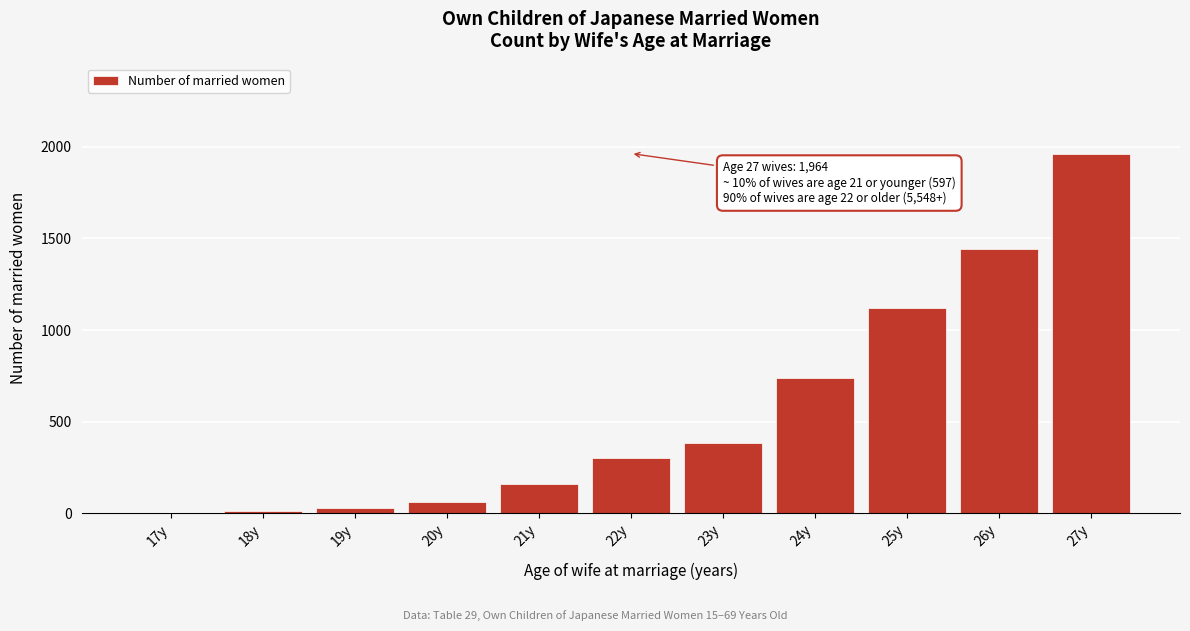

What is the change in value from 21y to 27y?

+1805